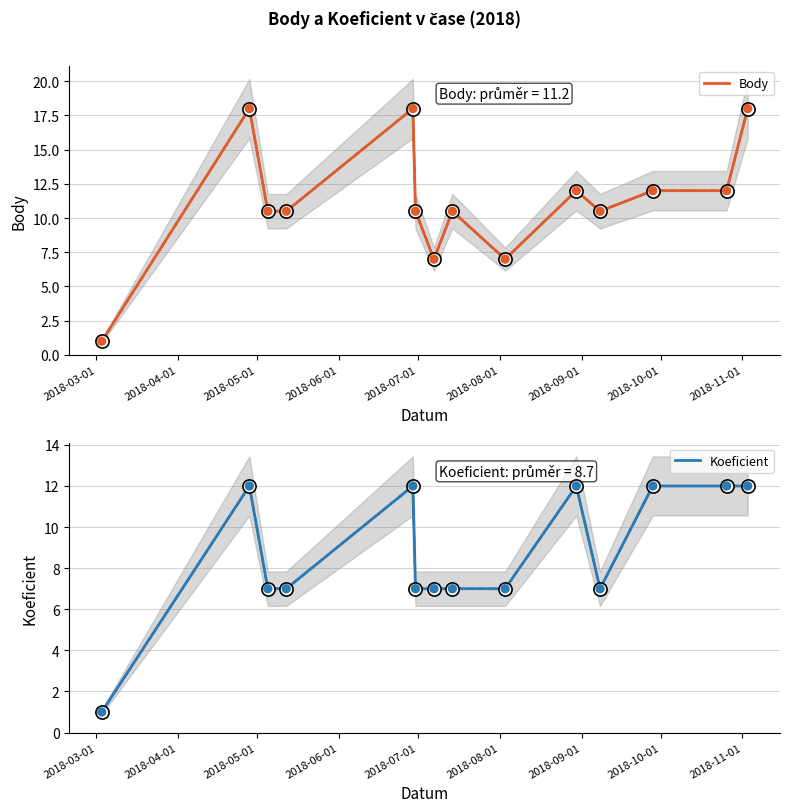

Which series contains the highest Y value?

Body